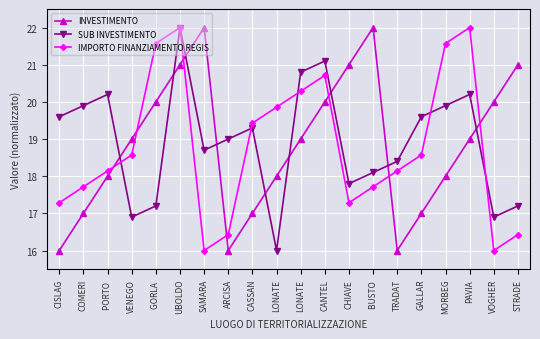

Which series has the widest spread of values?

INVESTIMENTO